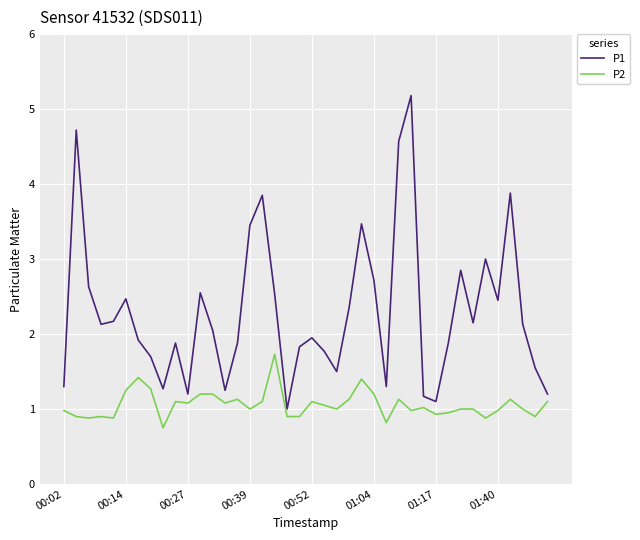

How many interior local peaks does the P1 series have?

11